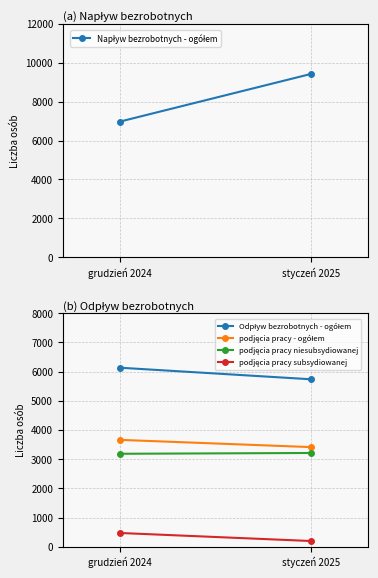

At which category is the sum across all series the highest?

styczeń 2025